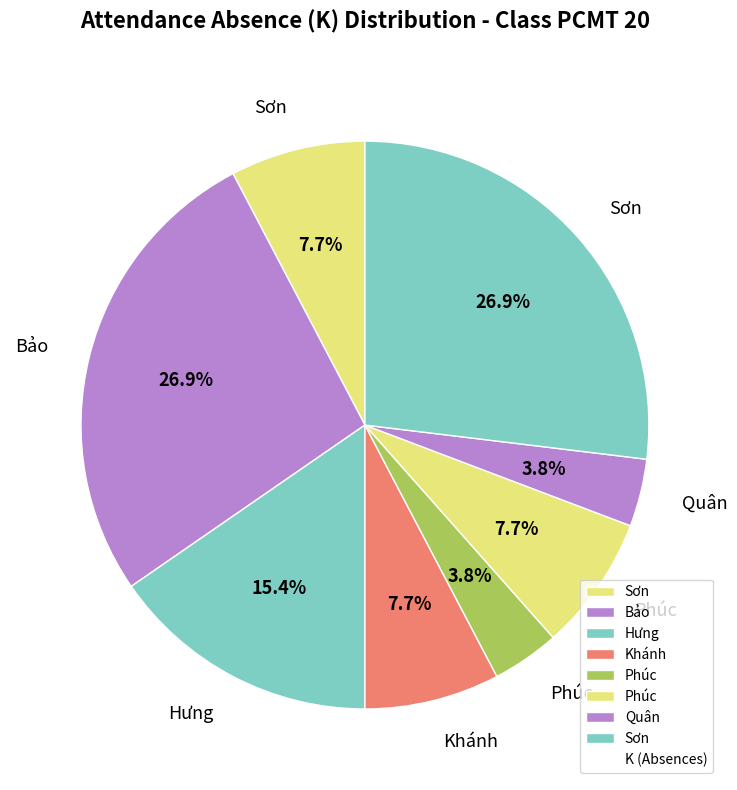

Which slice is the largest?

Lê Thế Bảo